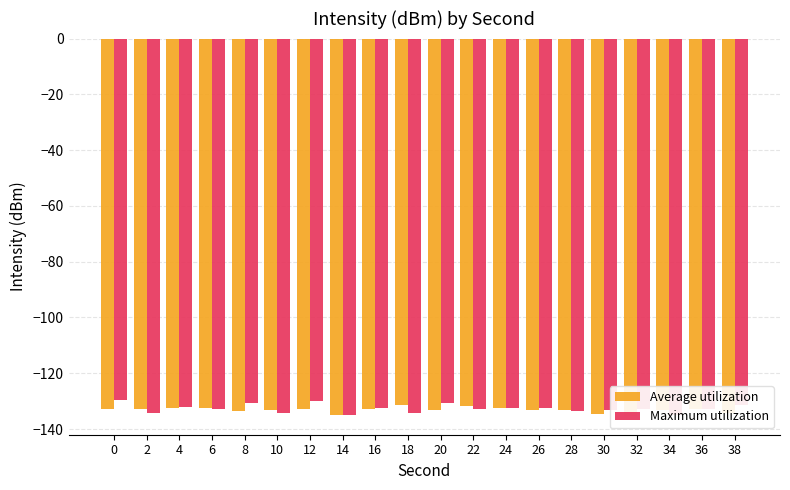

True or false: Average utilization has a value of -191.9 at 30.

False